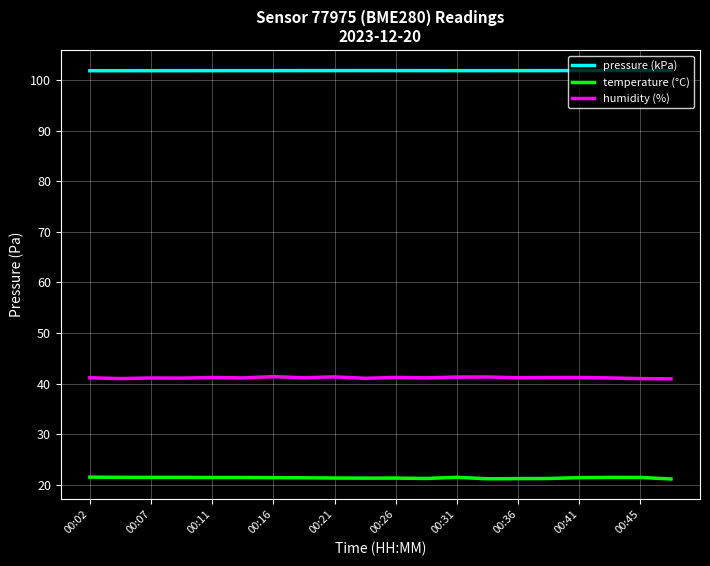

Does the chart have visible grid lines?

Yes